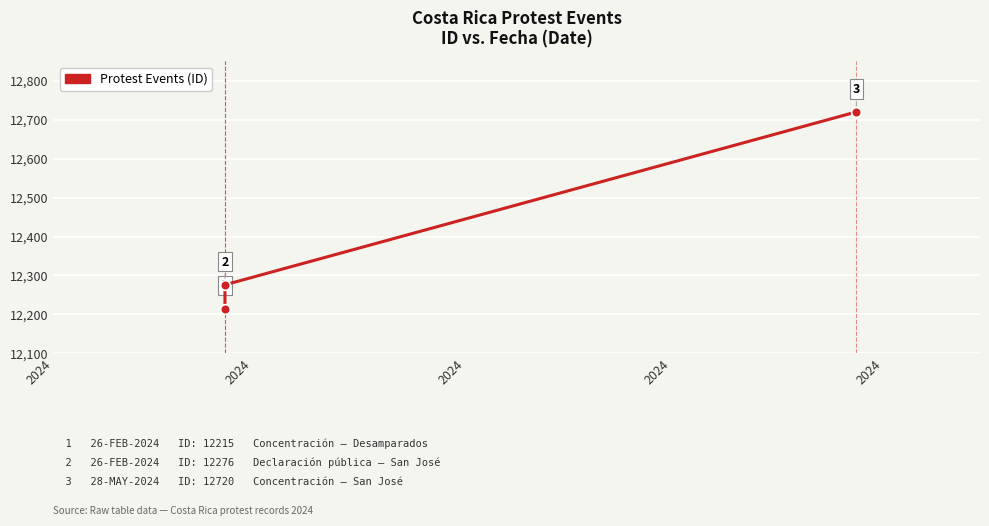

Rank the categories by value from highest to lowest.

2024, 2024, 2024